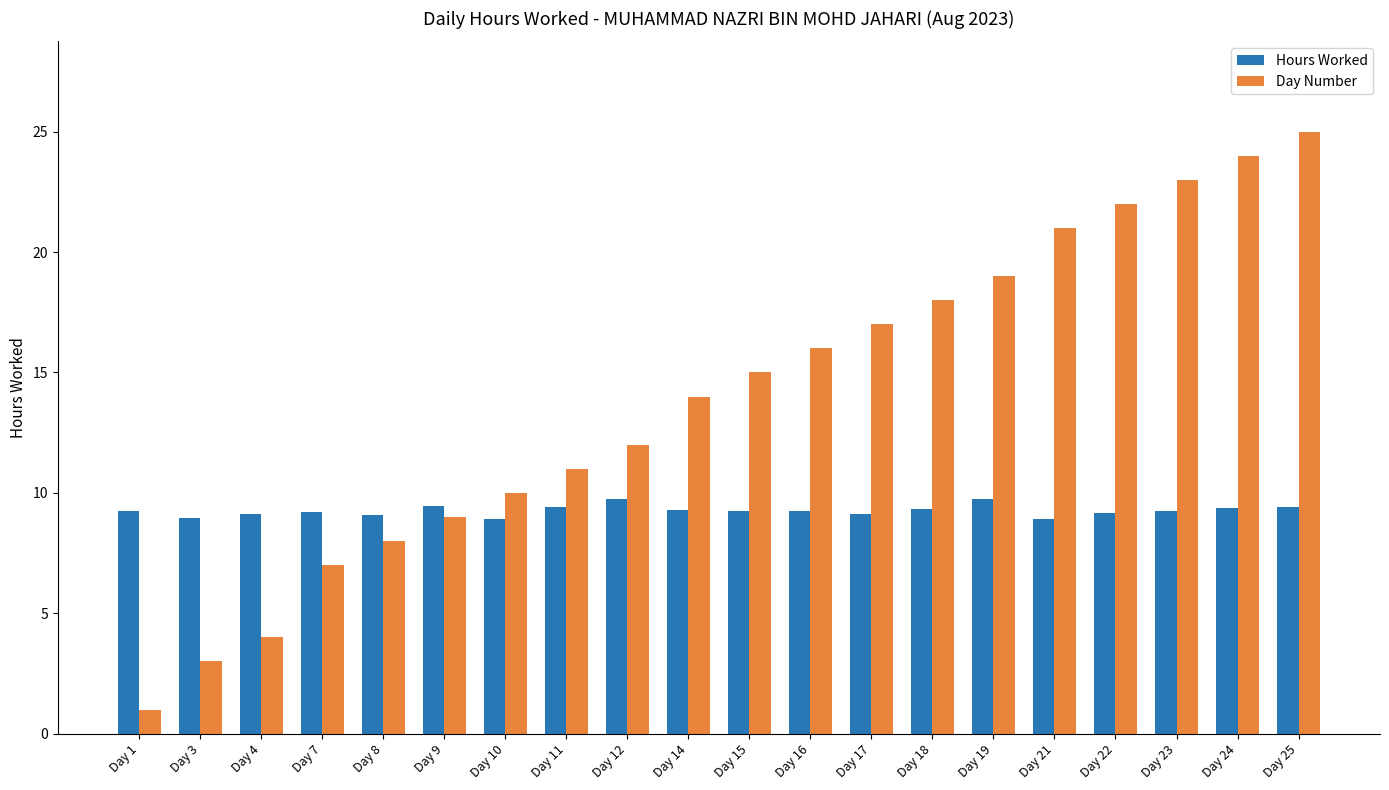

List the series in order of their peak value, highest first.

Day Number, Hours Worked